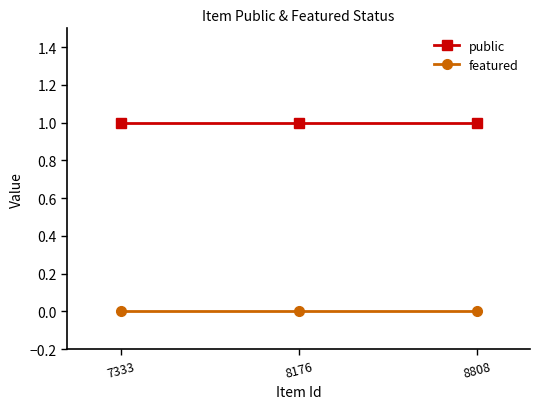

Reading left to right, extract all data points from this chart.

public: 1	1	1
featured: 0	0	0